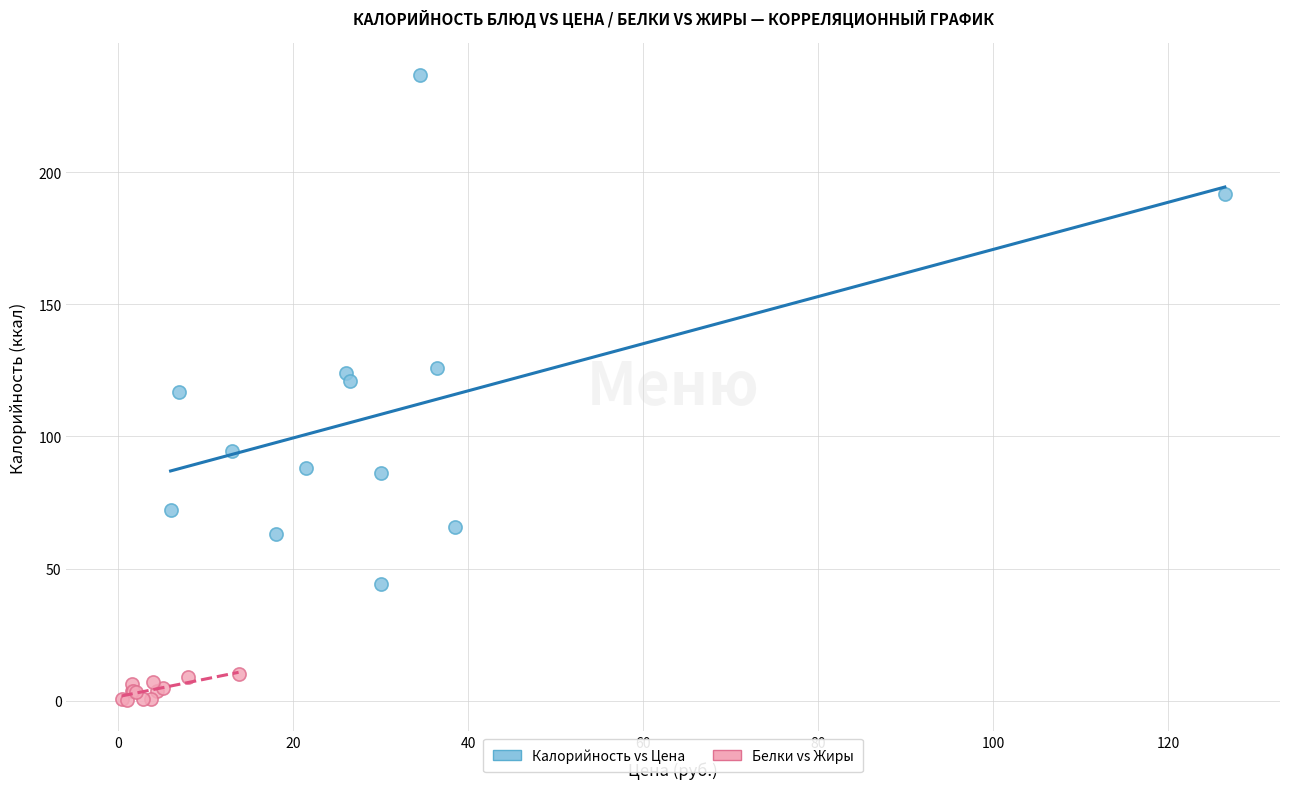

Which series reaches the maximum Y coordinate?

Калорийность vs Цена